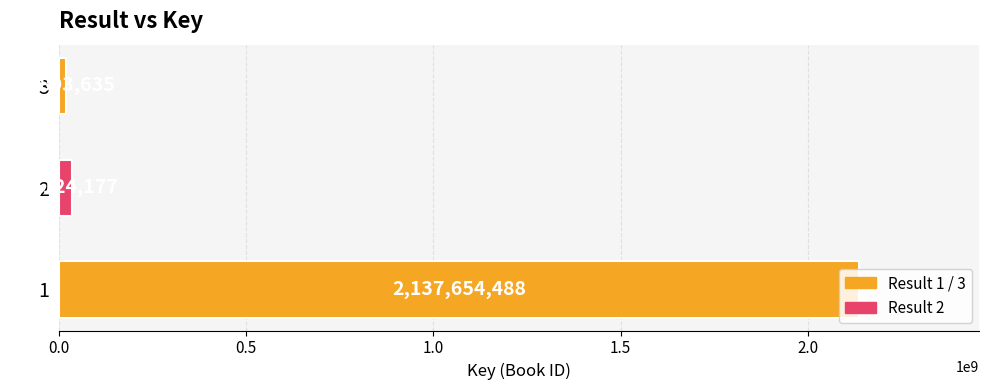

What is the change in value from 1 to 3?

-2117760853